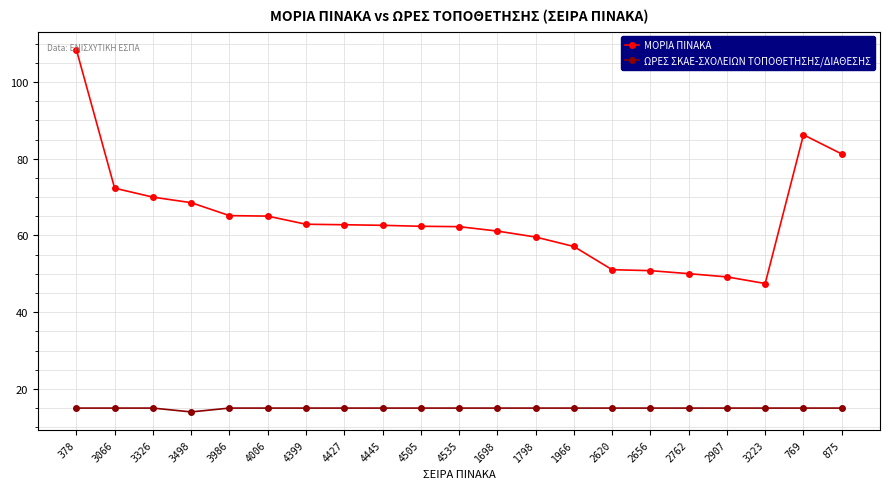

True or false: ΜΟΡΙΑ ΠΙΝΑΚΑ and ΩΡΕΣ ΣΚΑΕ-ΣΧΟΛΕΙΩΝ ΤΟΠΟΘΕΤΗΣΗΣ/ΔΙΑΘΕΣΗΣ cross at least once.

False